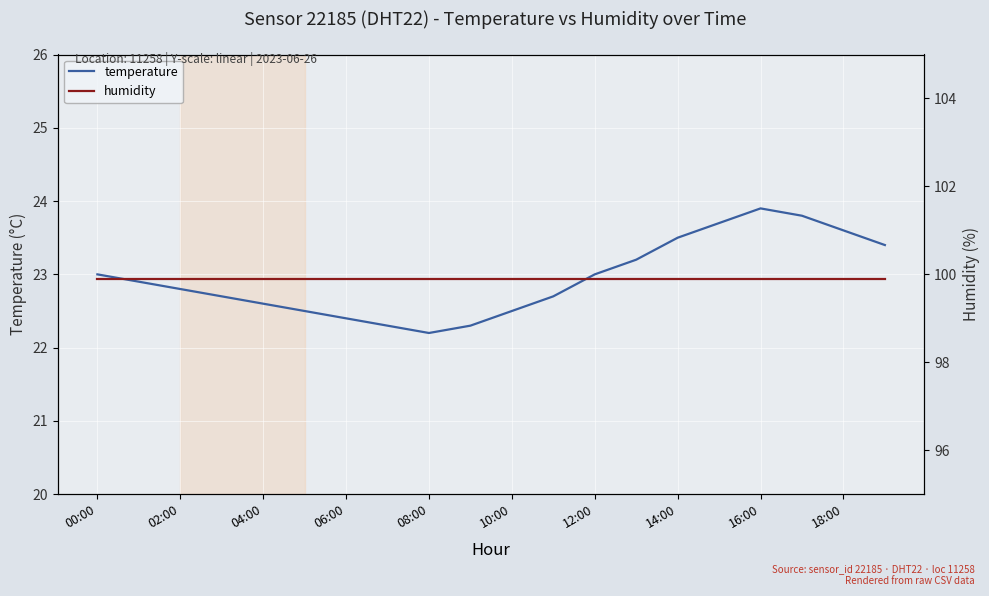

The temperature series shows 8.5 at 10:00. True or false?

False